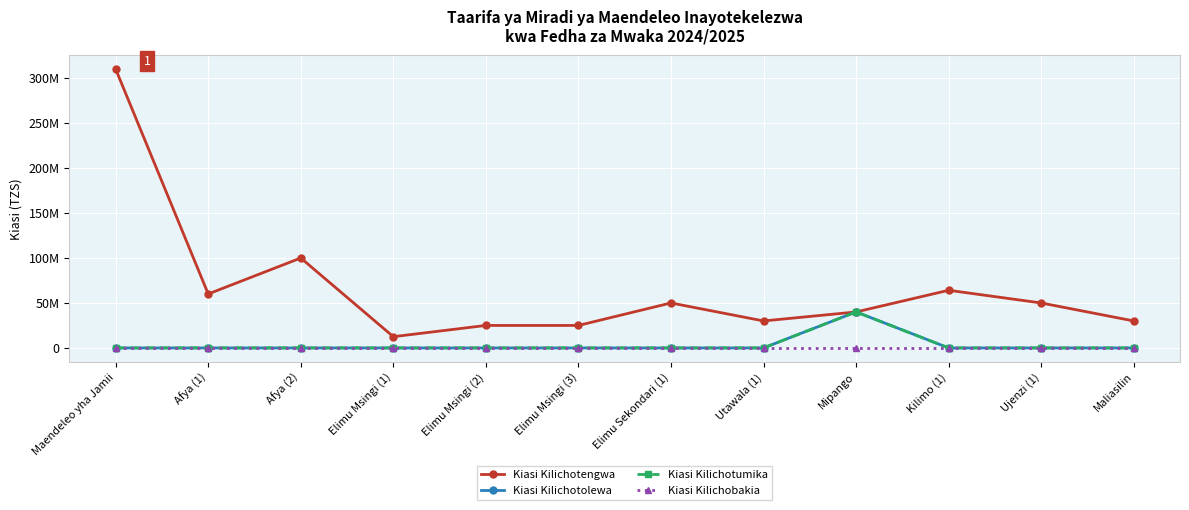

Which category has the highest value in the Kiasi Kilichotengwa series?

Maendeleo yha Jamii